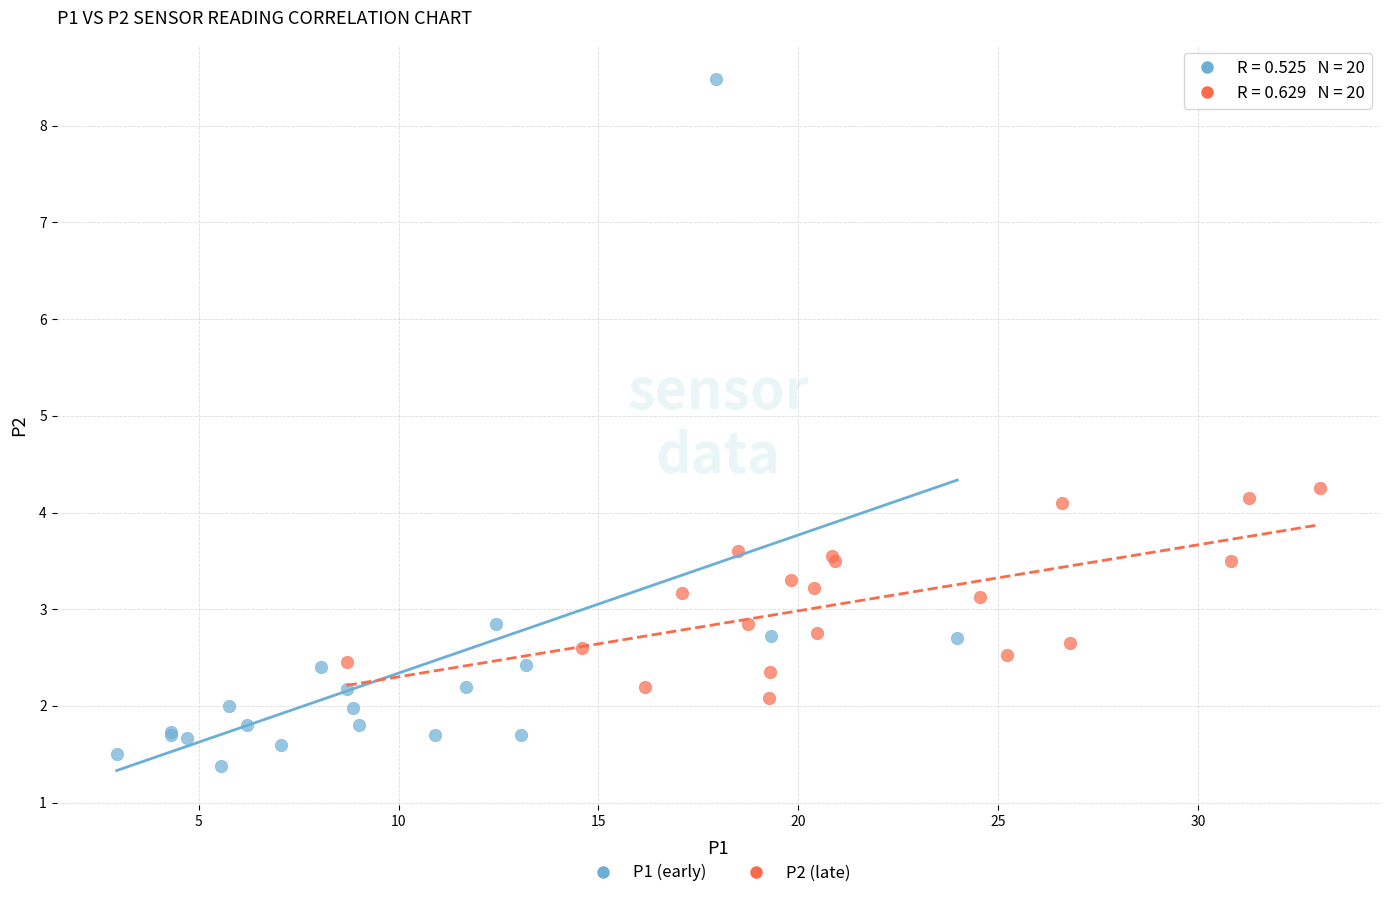

Which series reaches the maximum Y coordinate?

P1 (early)